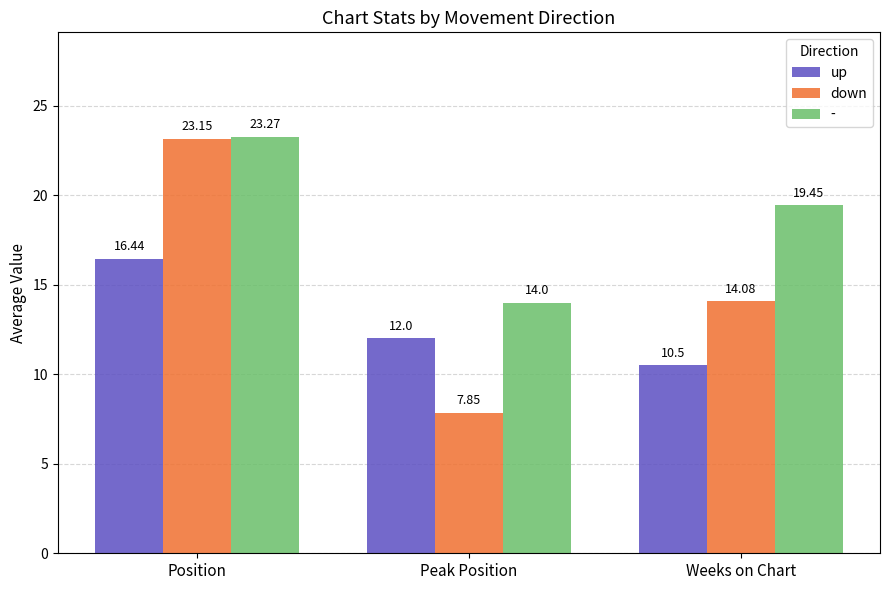

What is the total value across all series at Peak Position?

33.9